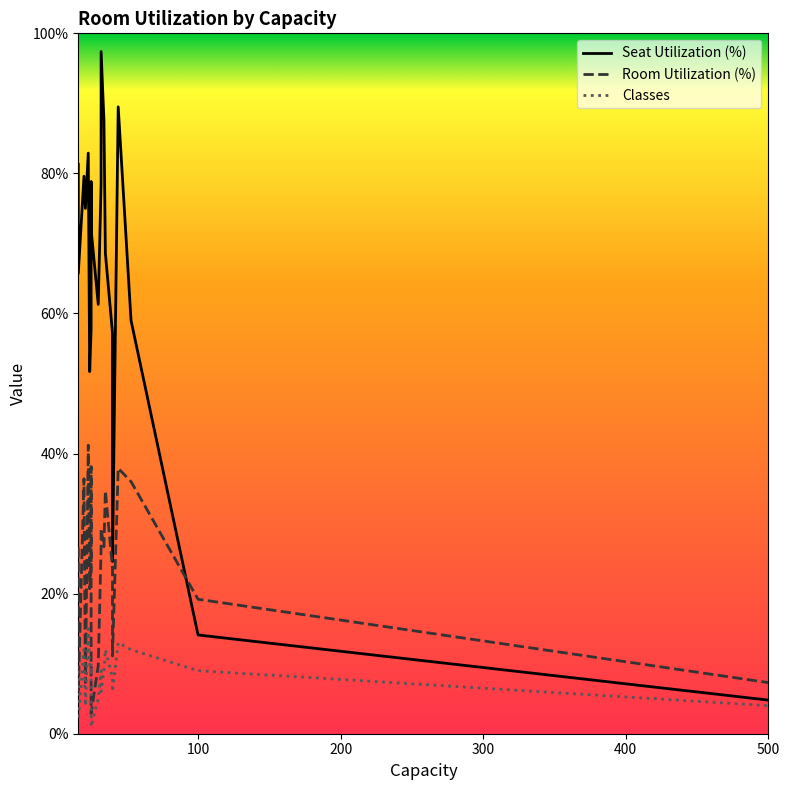

Does the chart display data point markers on the line(s)?

No